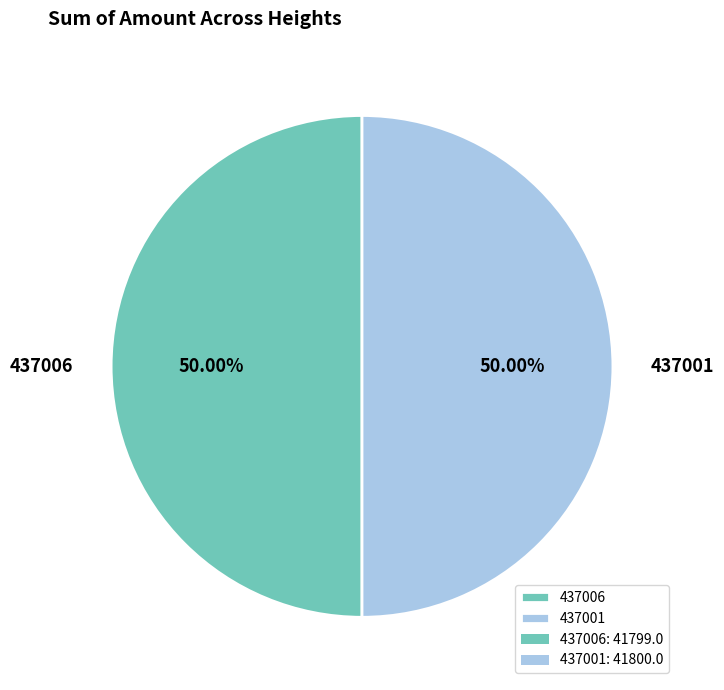

What is the ratio of the value at 437006 to the value at 437001?

1.0